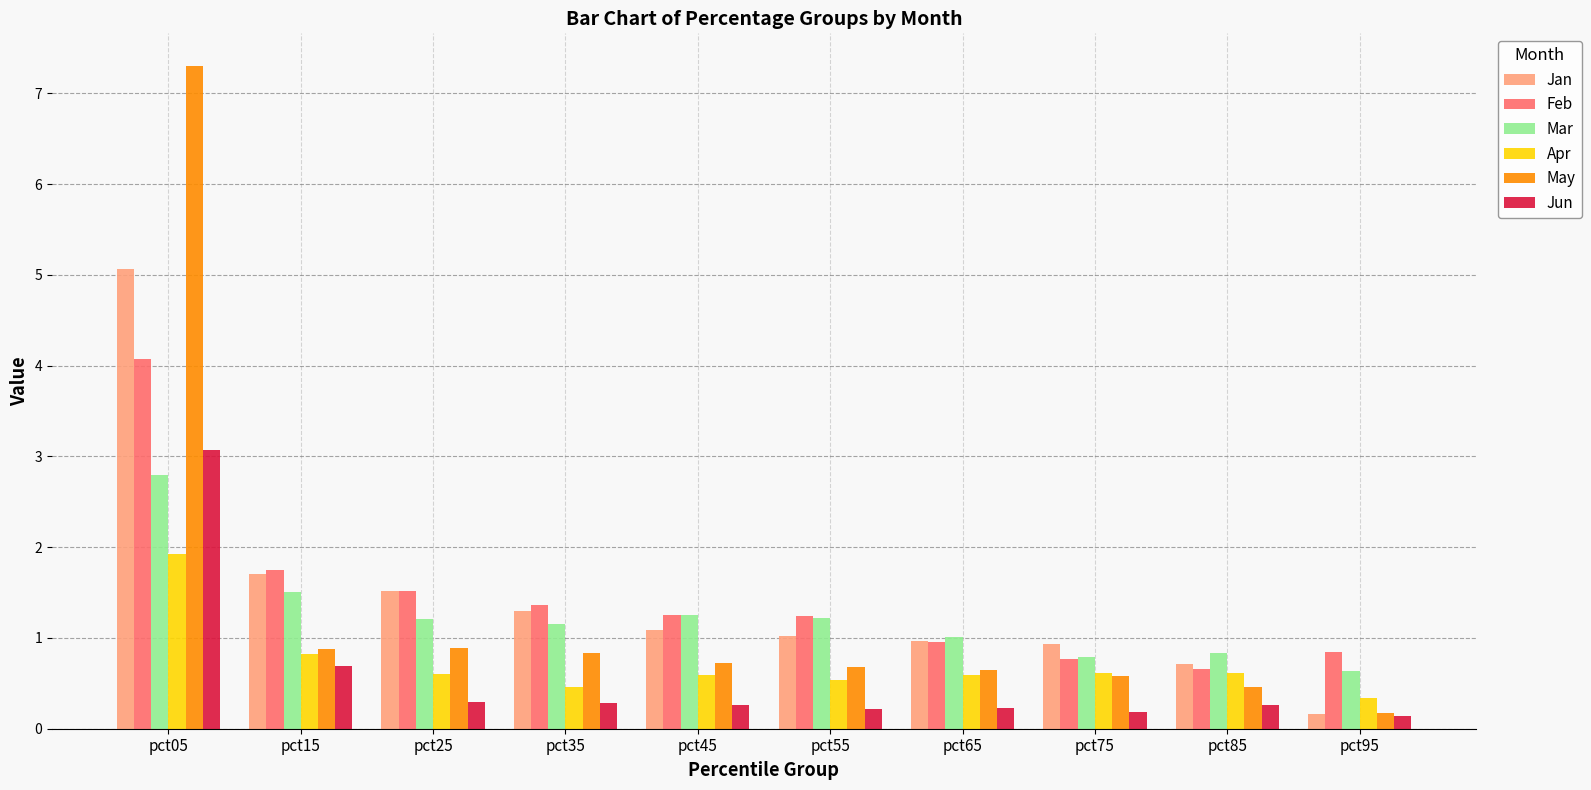

True or false: Jun has a value of 0.2 at pct55.

True